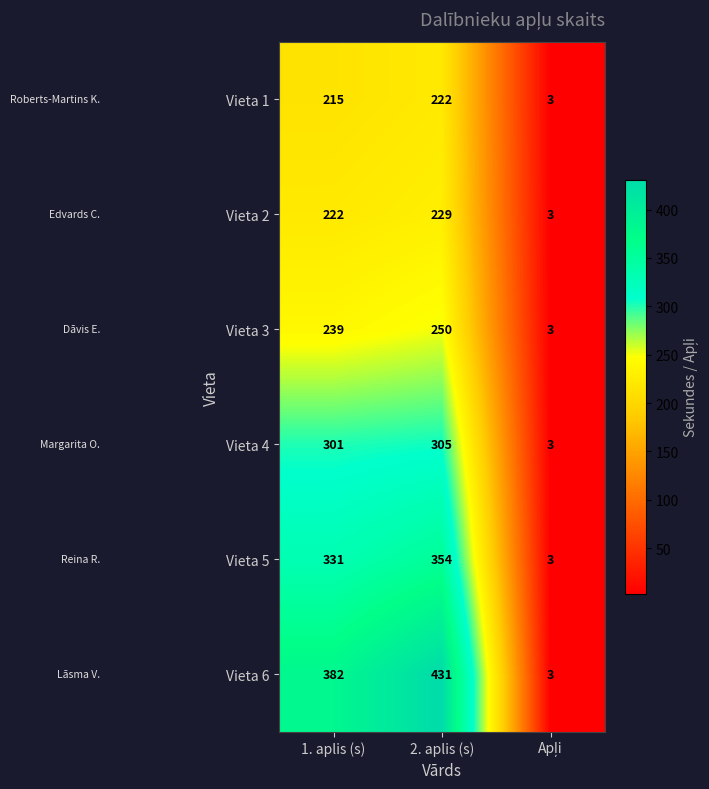

What is the maximum value shown in the chart?

431